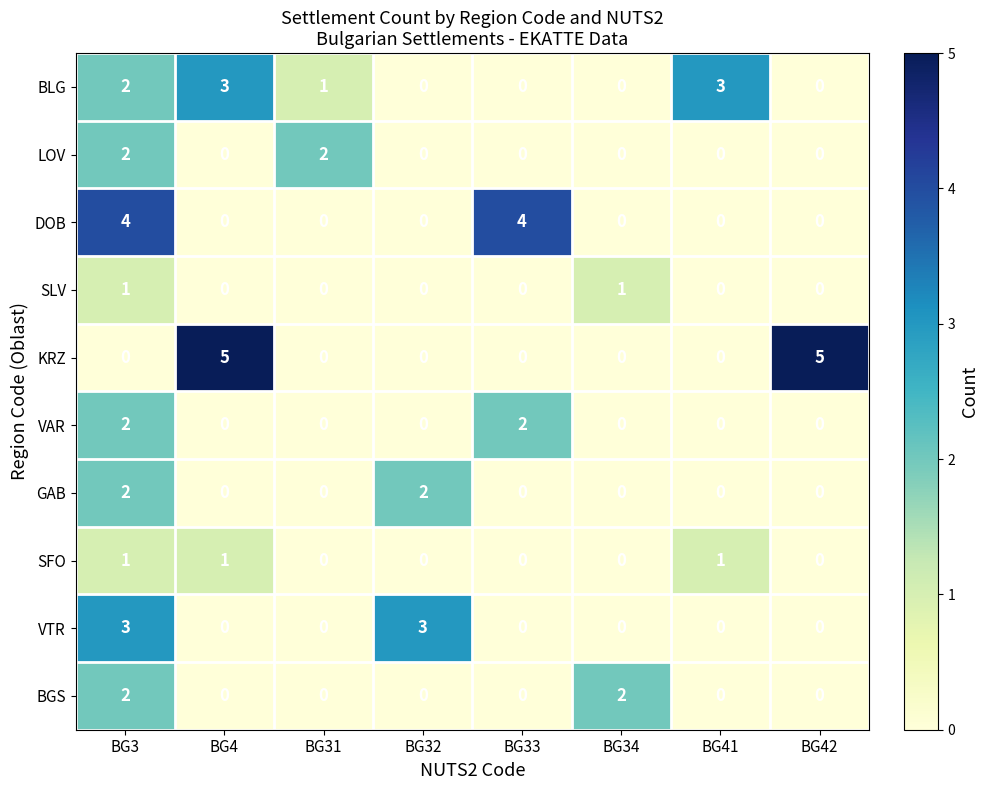

What is the maximum value shown in the chart?

5